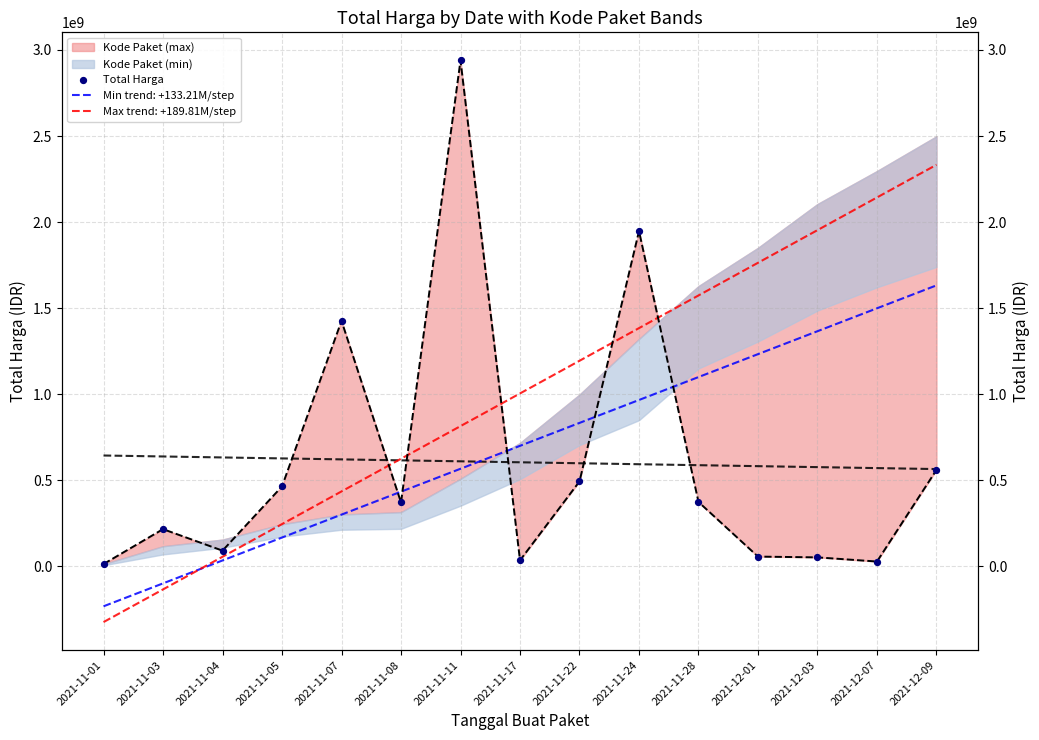

What is the change in value from 2021-11-11 to 2021-11-24?

-991966140